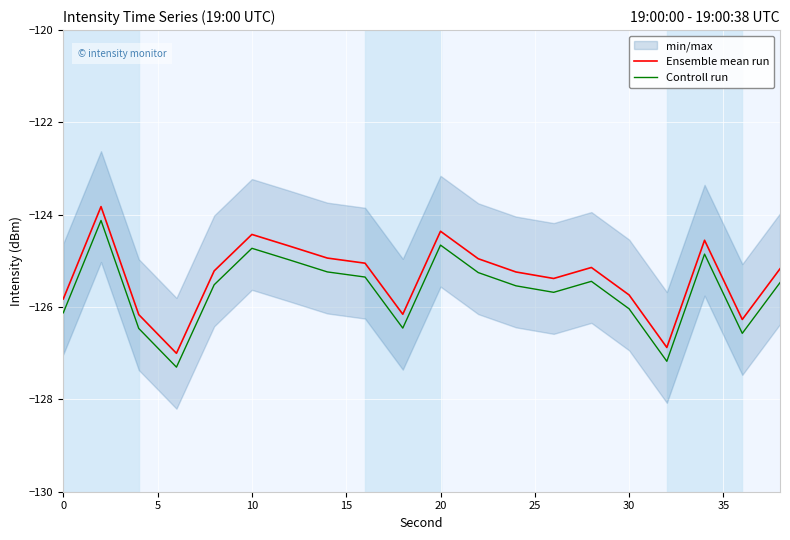

True or false: Ensemble mean run and Controll run cross at least once.

False